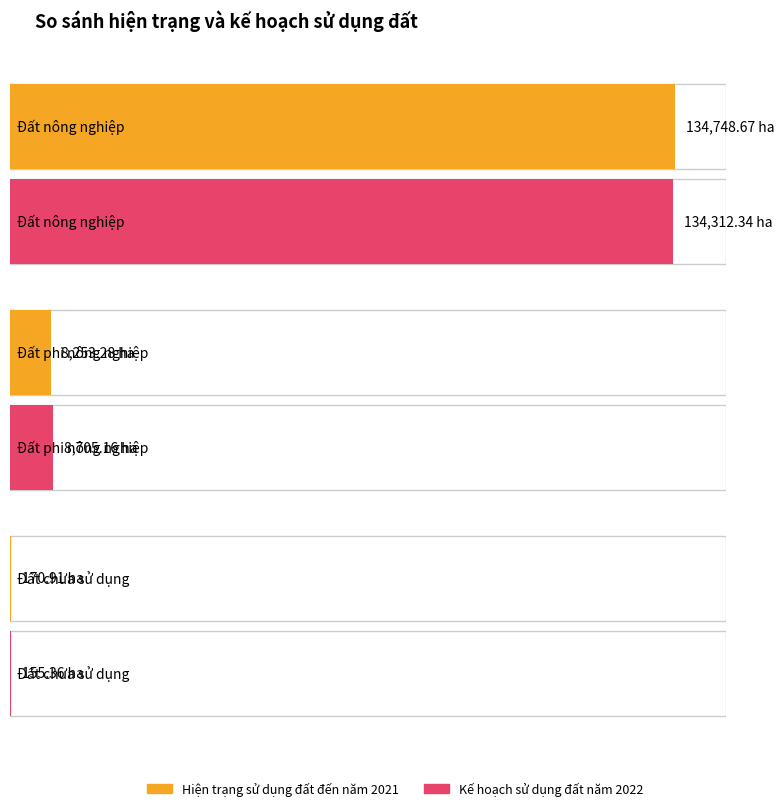

Does the chart contain stacked bars?

No